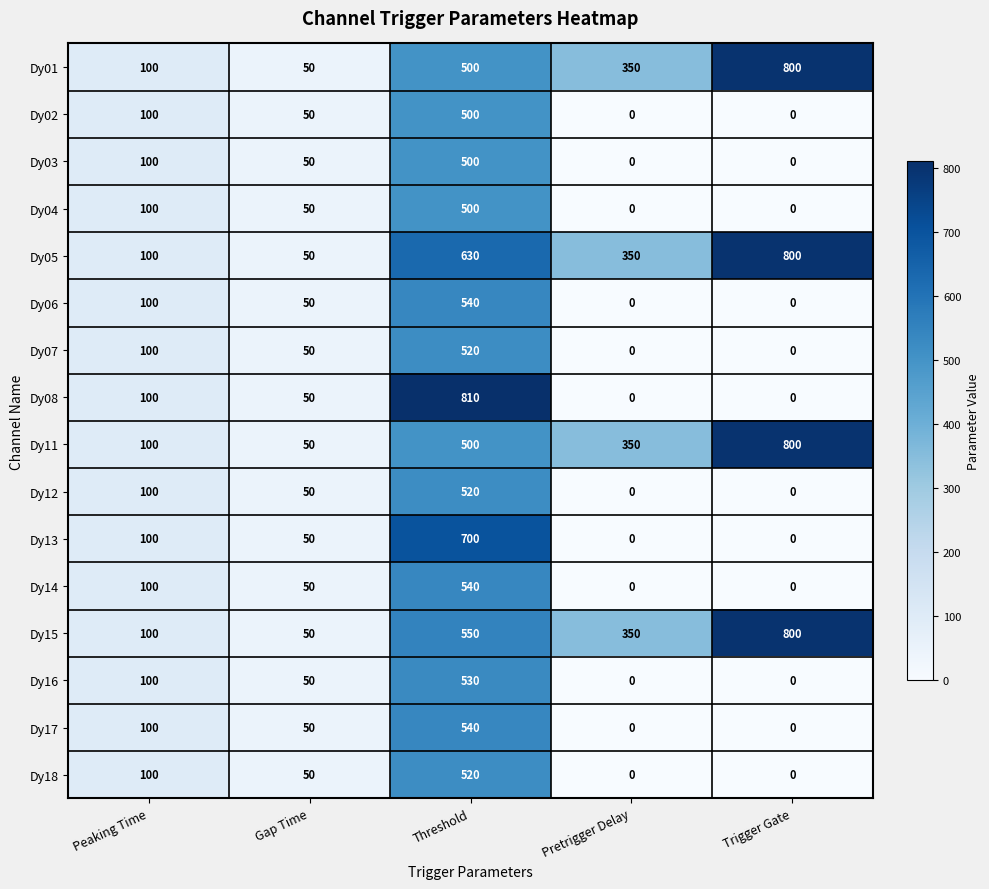

What is the difference between the highest and lowest values at Pretrigger Delay?

350